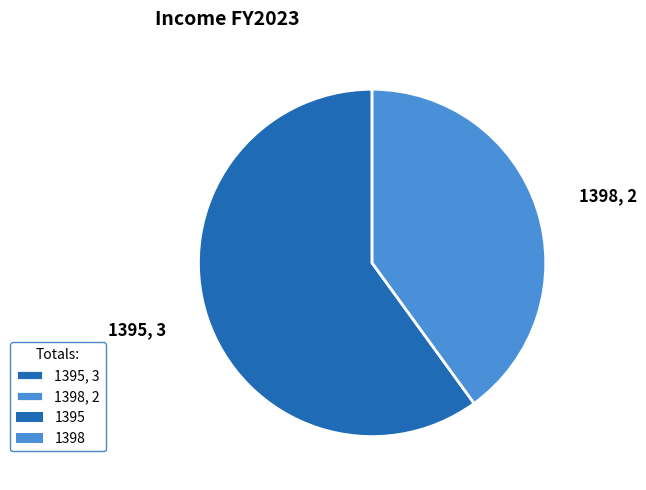

The 1395, 3 slice represents 60% of the pie. True or false?

True